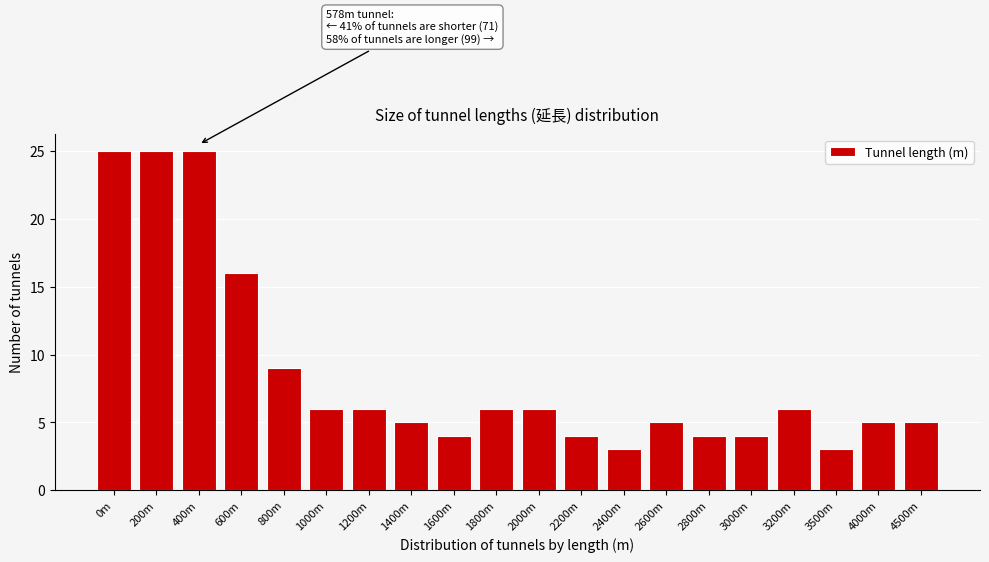

Reading left to right, transcribe all the data shown in this chart.

0m=25	200m=25	400m=25	600m=16	800m=9	1000m=6	1200m=6	1400m=5	1600m=4	1800m=6	2000m=6	2200m=4	2400m=3	2600m=5	2800m=4	3000m=4	3200m=6	3500m=3	4000m=5	4500m=5